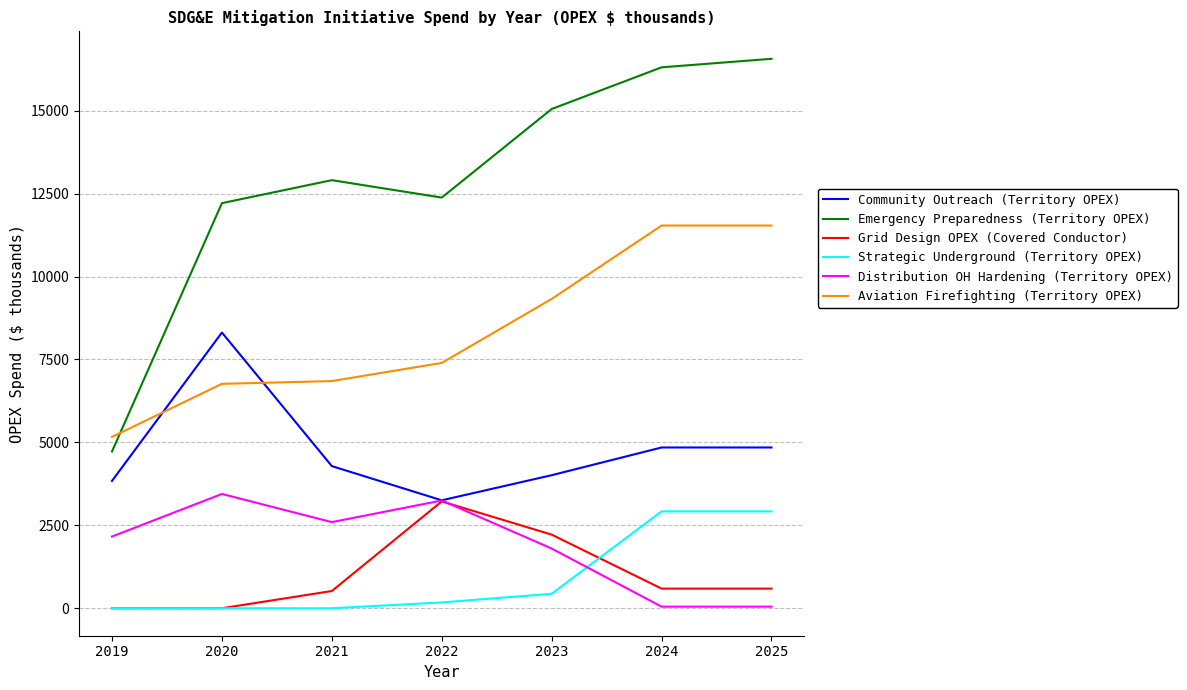

What is the maximum value shown in the chart?

16566.0